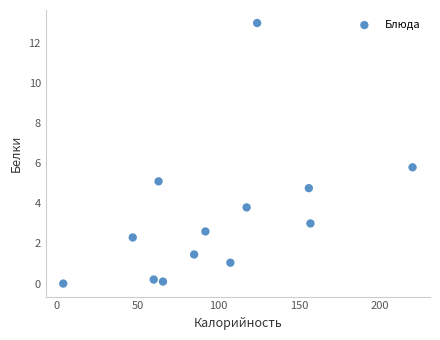

What is the range of X values (max minus min)?

216.2